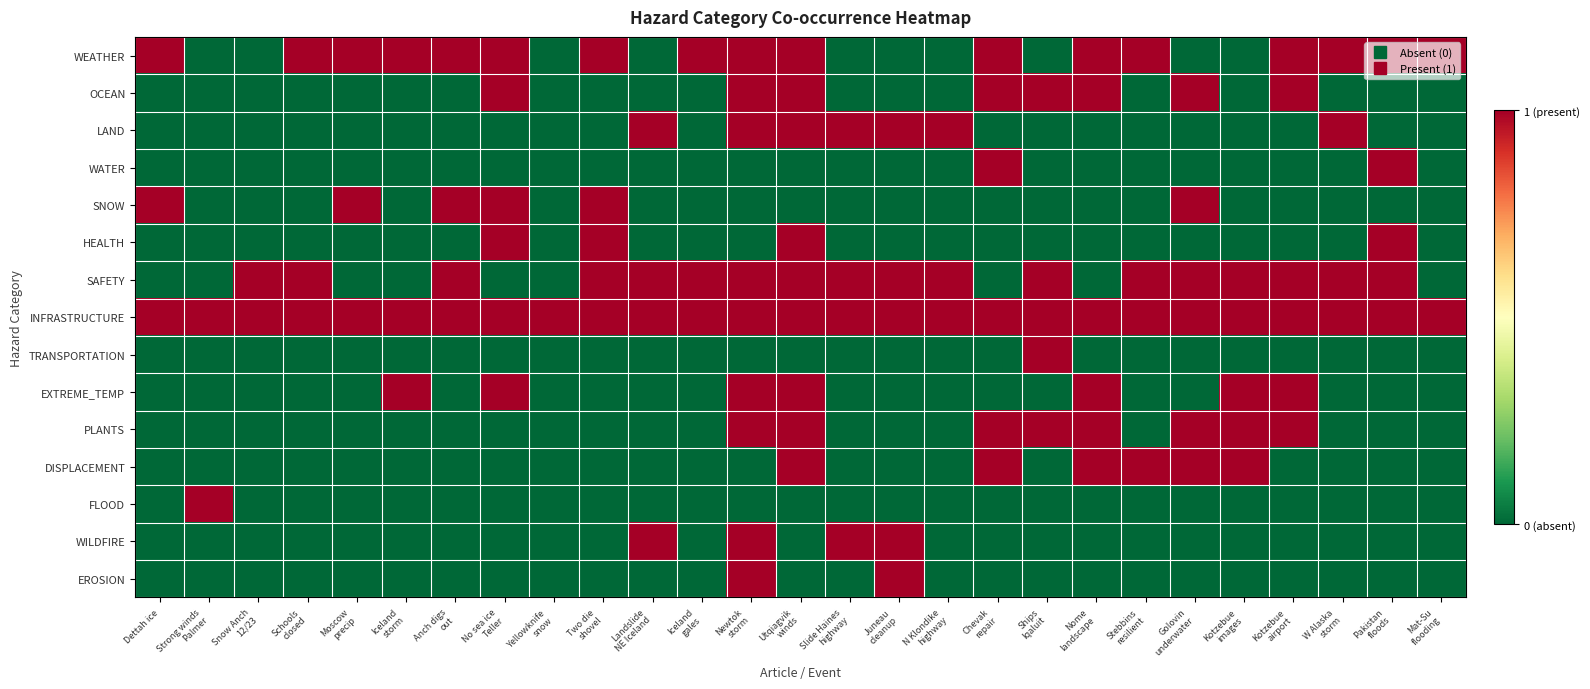

At how many categories does at least one series exceed 0?

27